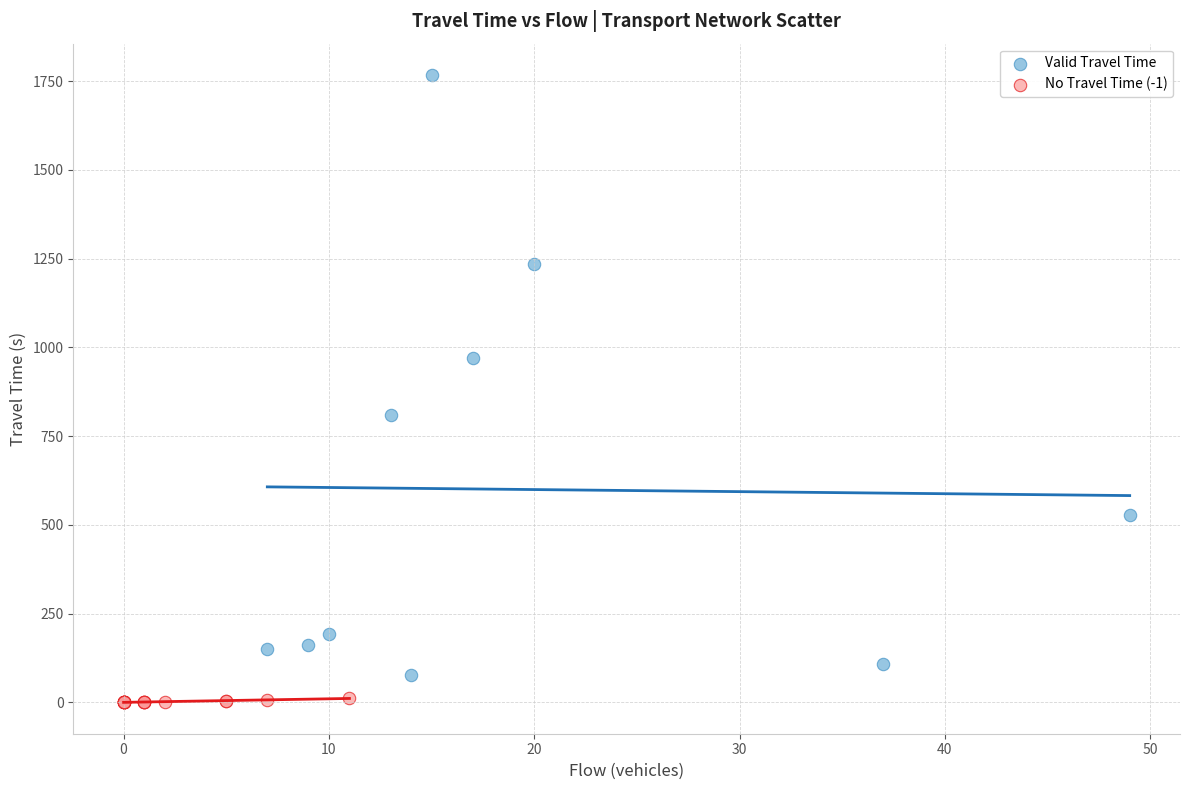

Which series has the largest Y range (max minus min)?

Valid Travel Time